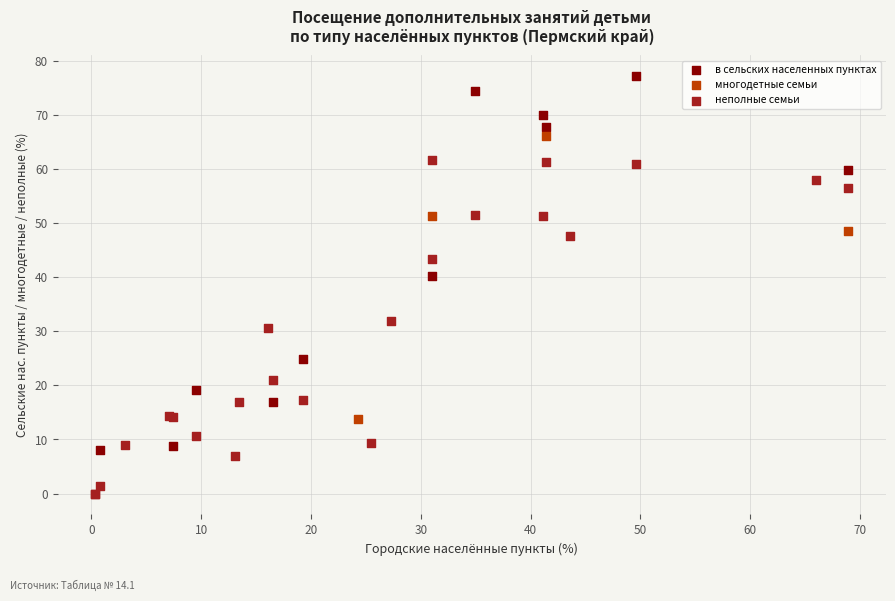

Which series has the largest Y range (max minus min)?

в сельских населенных пунктах